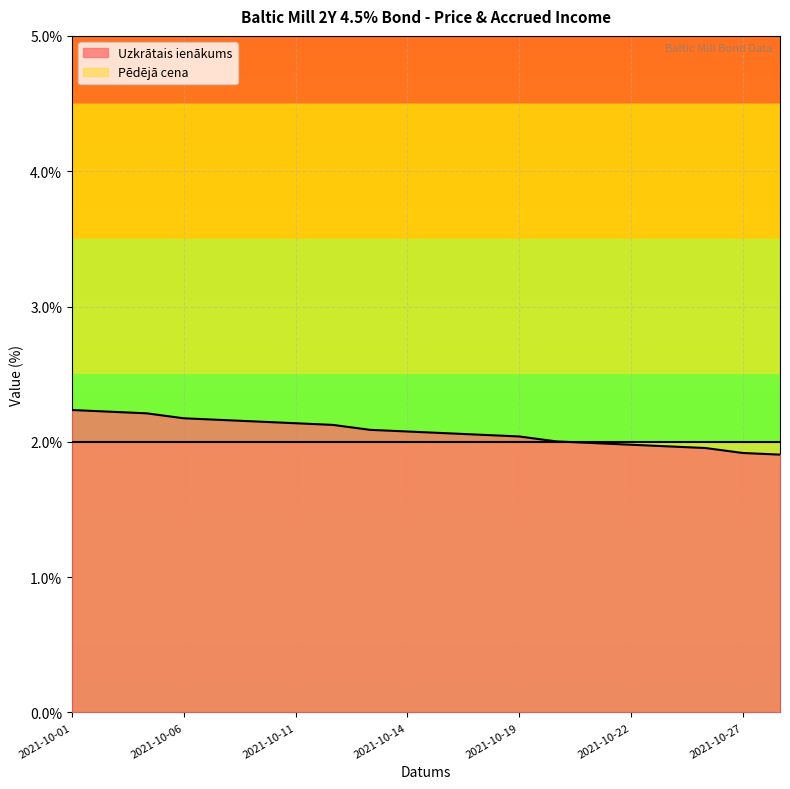

What is the sum of the values at 2021-10-26 and 2021-10-19?

4.0